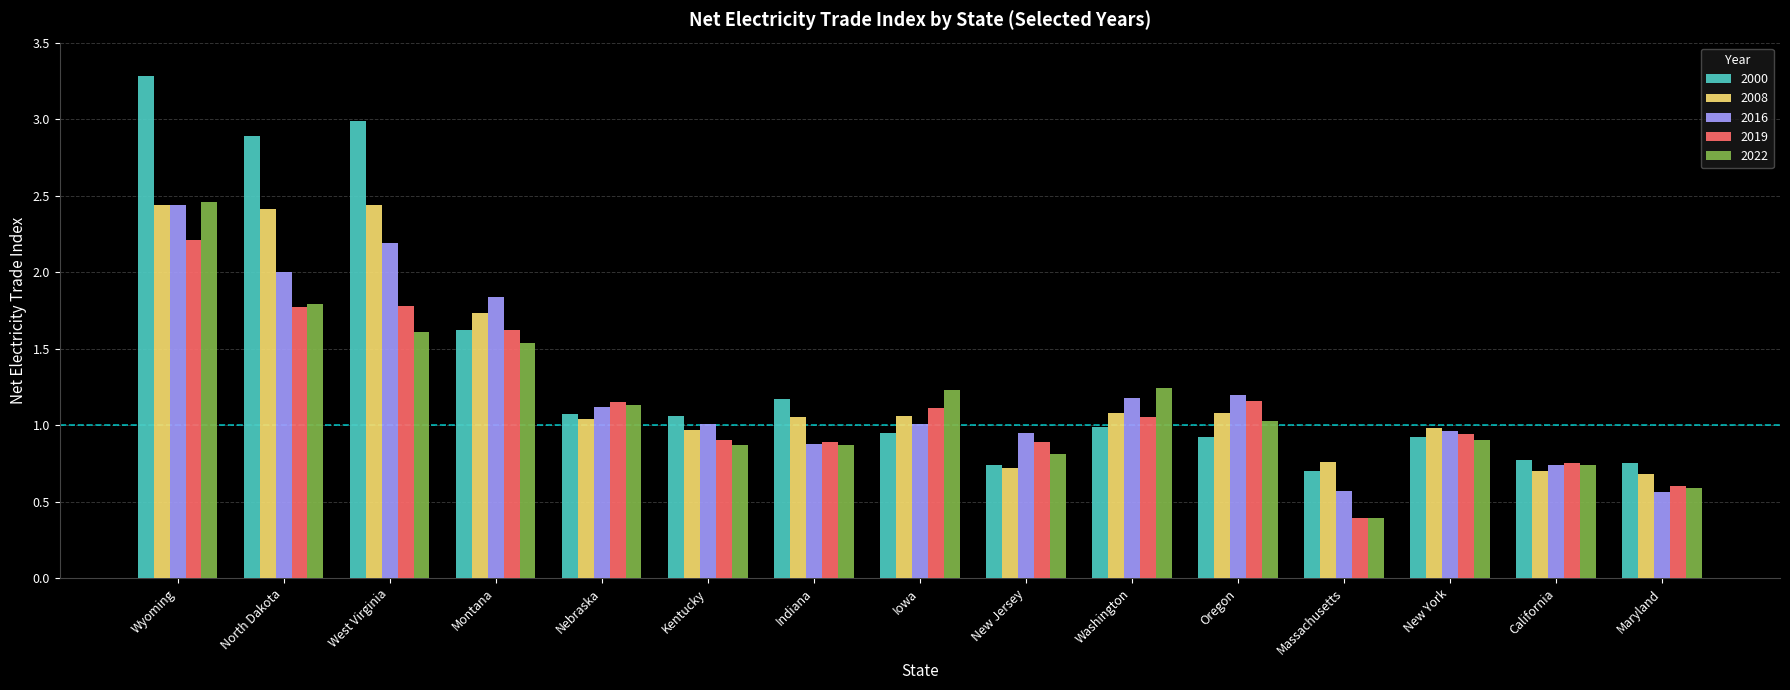

What is the total value across all series at North Dakota?

10.9